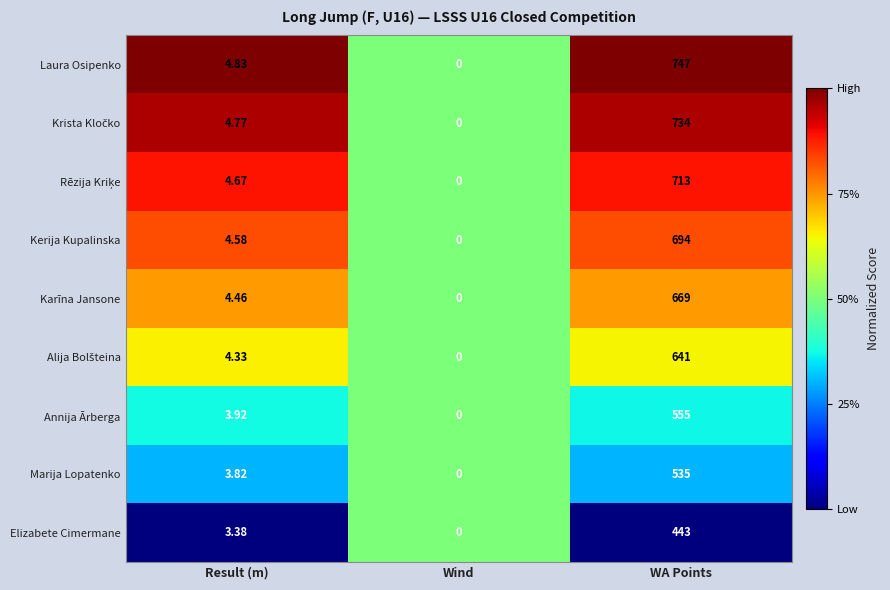

Between Result (m) and WA Points, which series saw the biggest shift?

Laura Osipenko